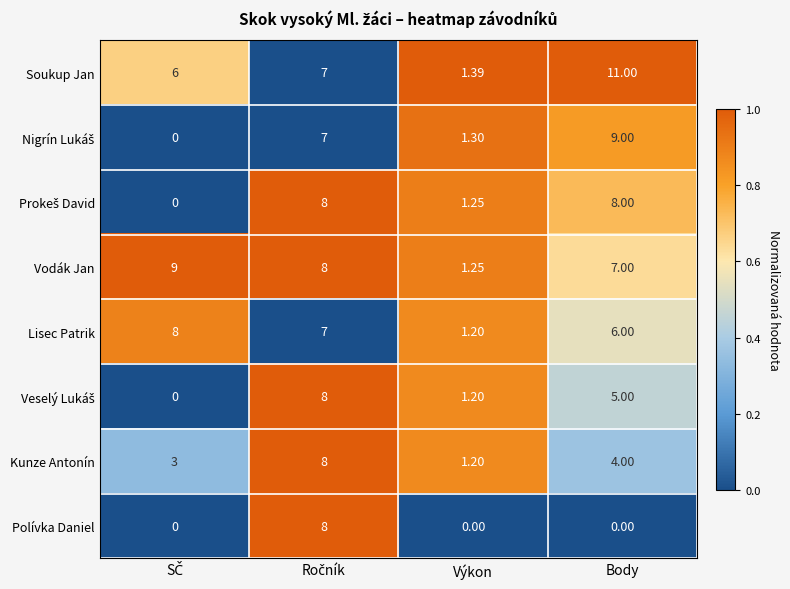

Which series has the largest range (max minus min)?

Soukup Jan